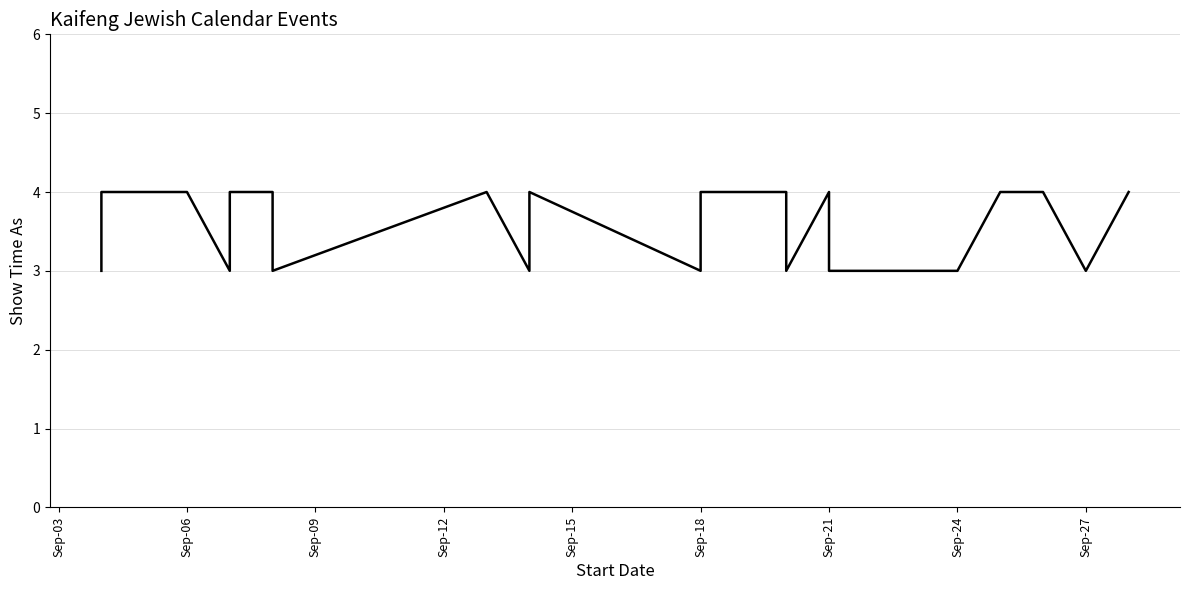

The value at 32 is 2. True or false?

False